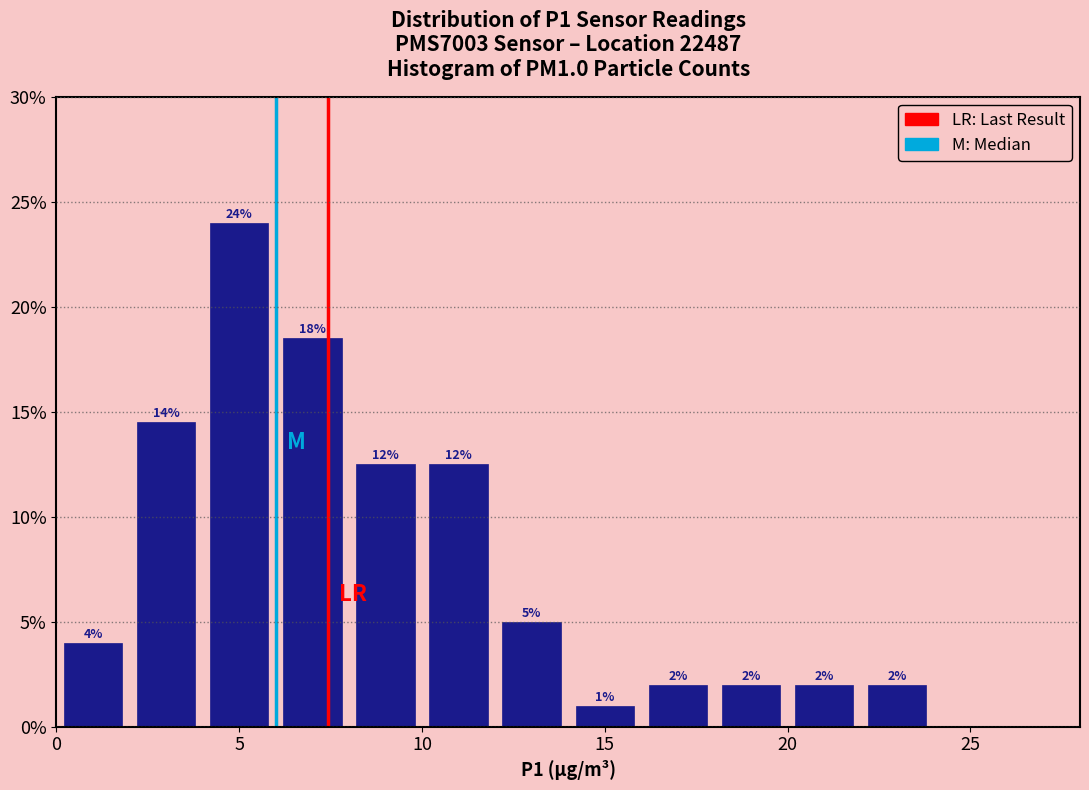

Over which range of the x-axis is the bar tallest?

4 to 6